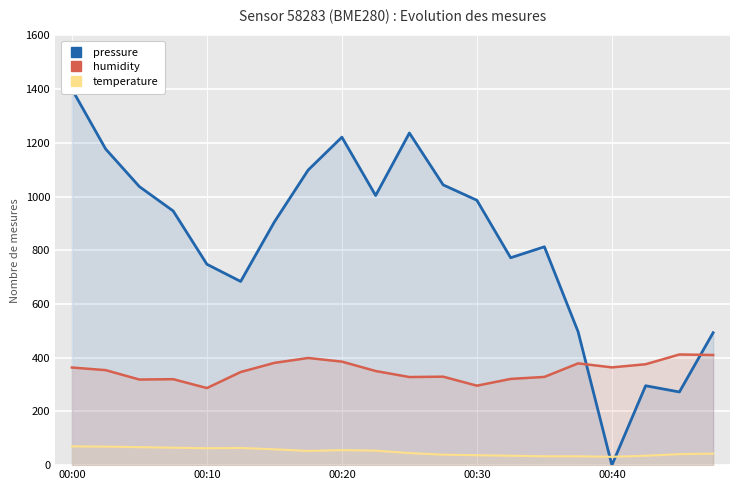

At how many categories does at least one series exceed 1041?

6